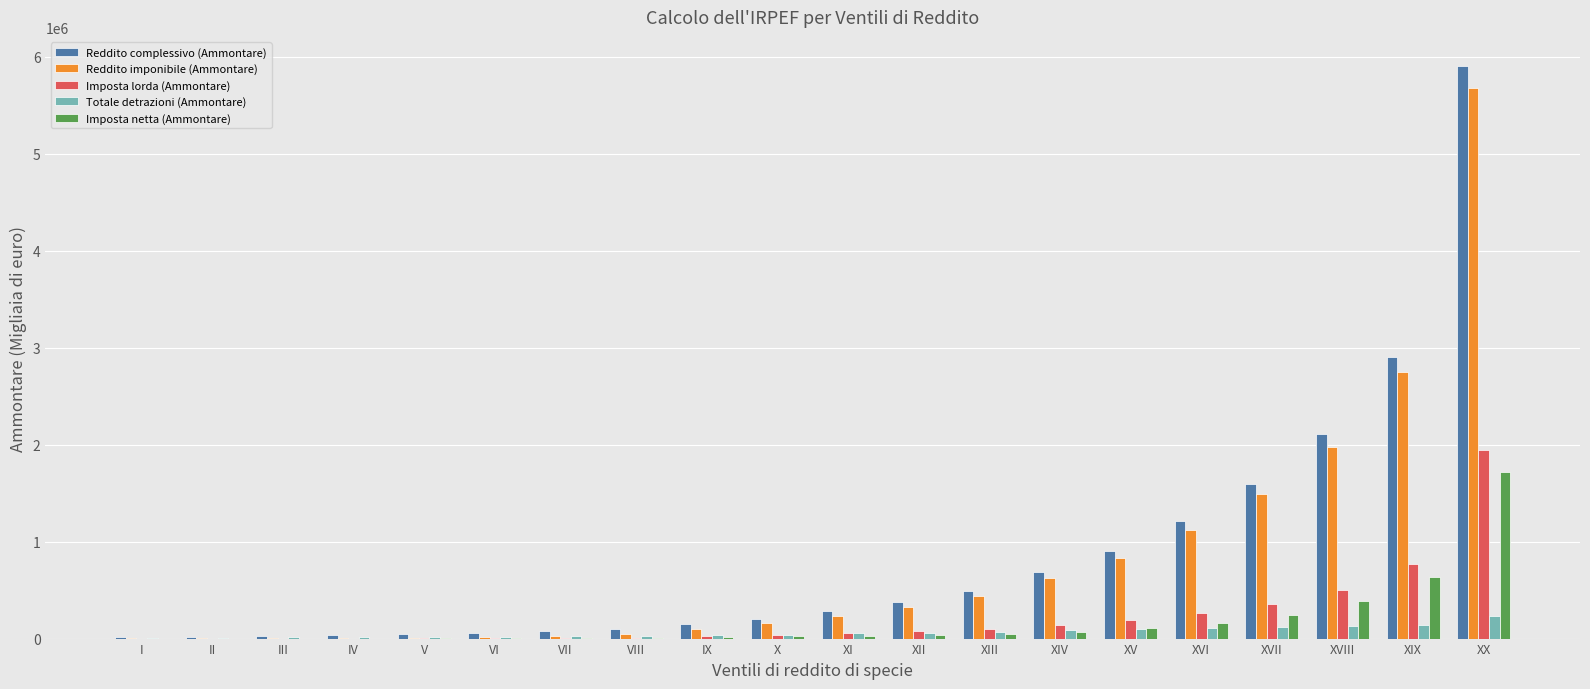

At which category is the sum across all series the highest?

XX